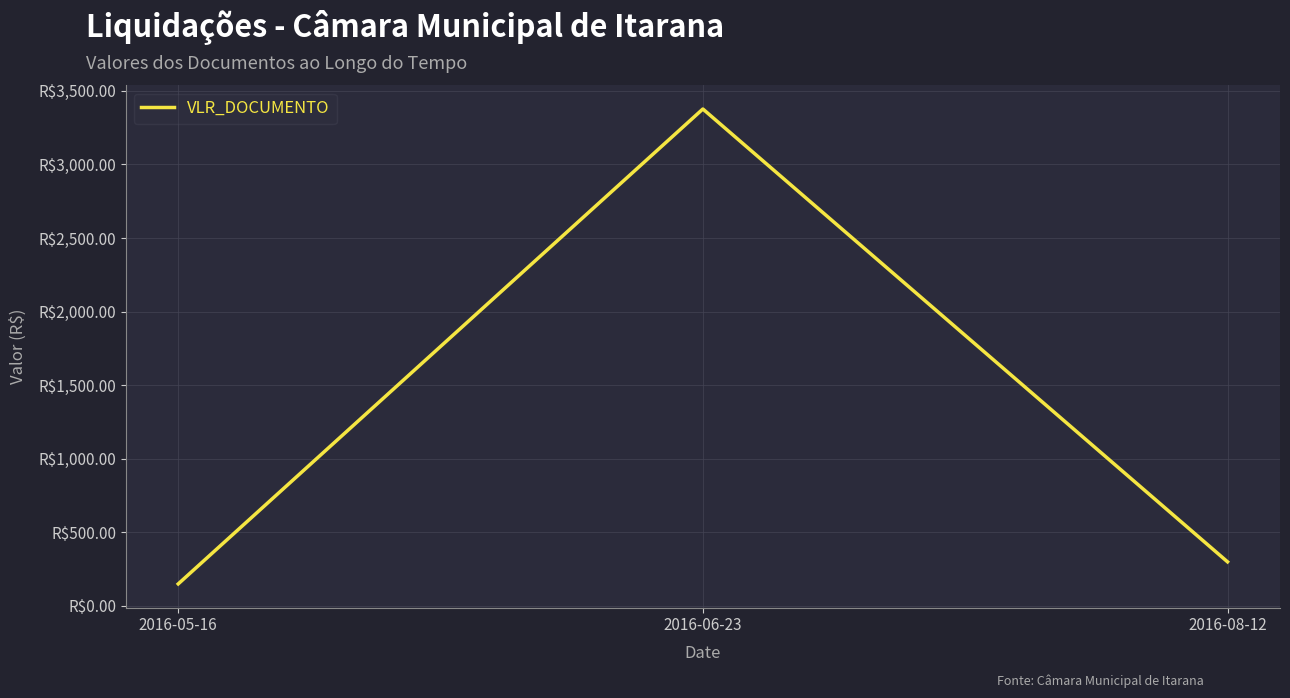

Reading right to left, list all the values displayed in this chart.

300.0	3377.1	150.0